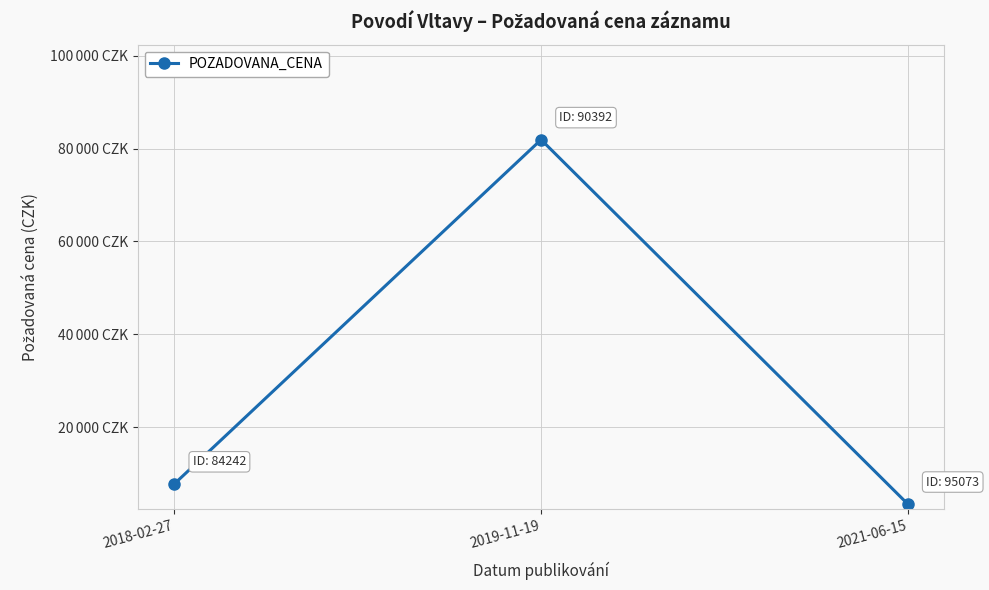

Between 2018-02-27 and 2019-11-19, which is larger?

2019-11-19